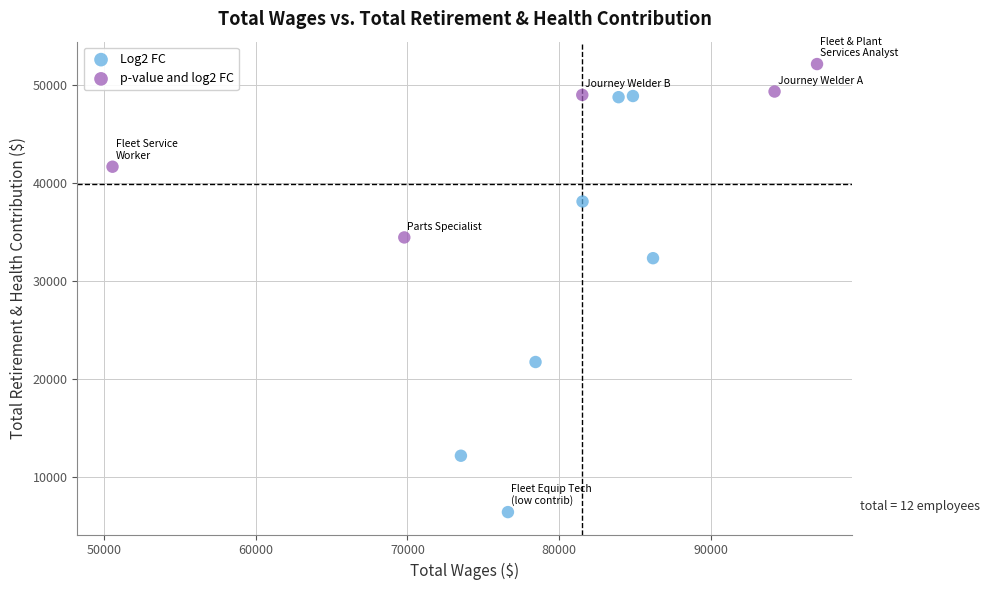

Which series reaches the maximum Y coordinate?

p-value and log2 FC